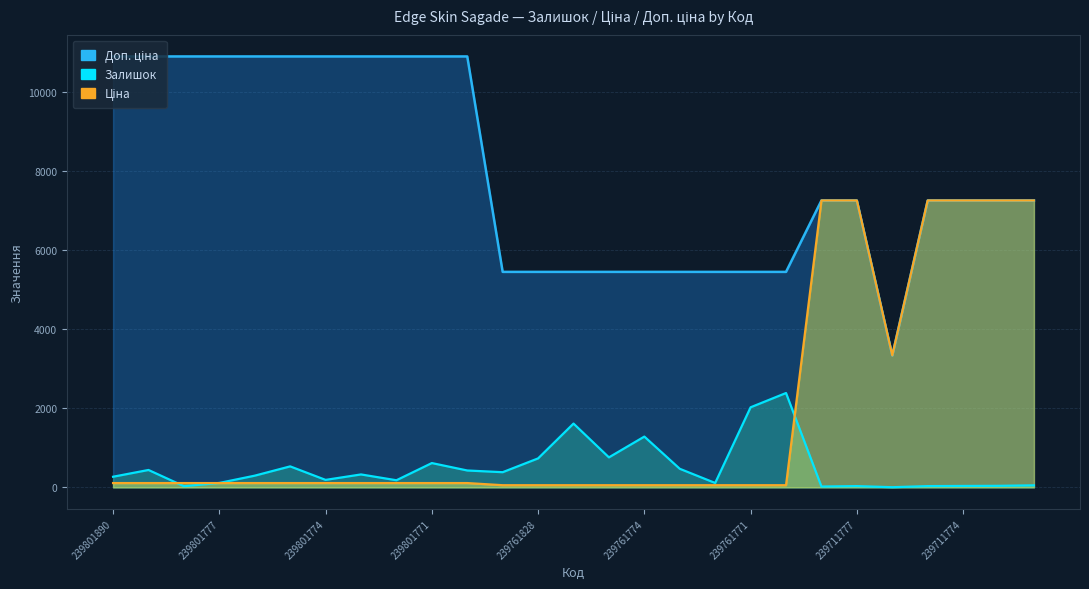

Rank the series at 239761771 from lowest to highest value.

Ціна, Залишок, Доп. ціна